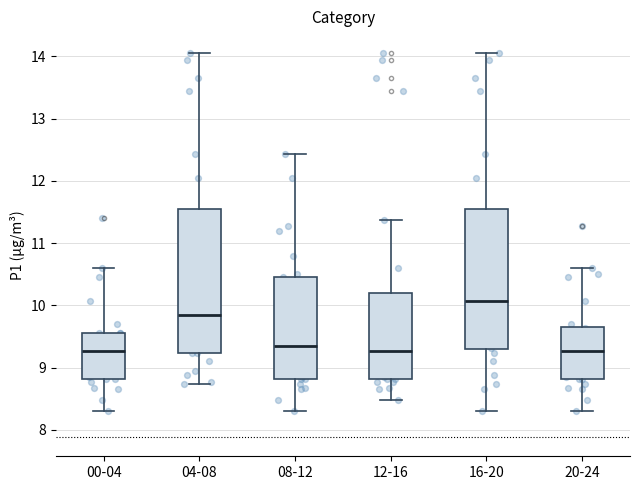

Which box has the highest median line?

16-20